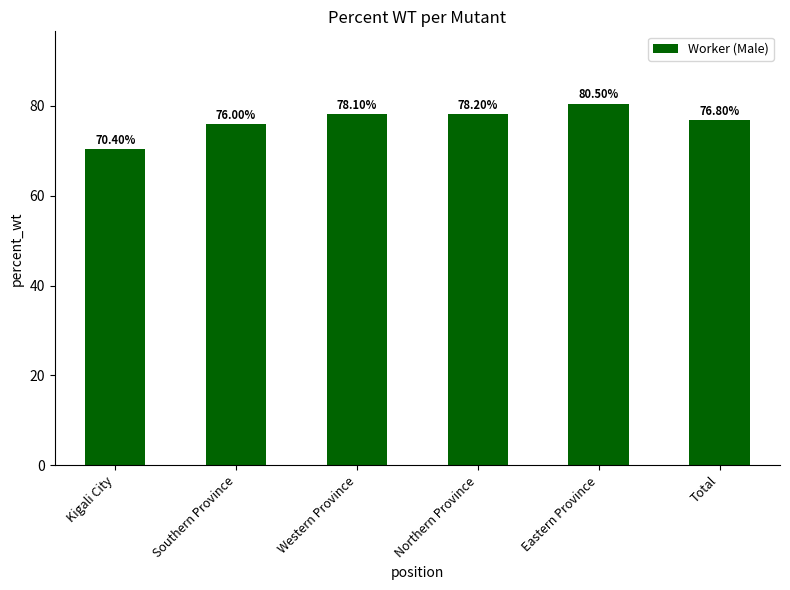

Are the bars grouped side by side (vs. stacked)?

No